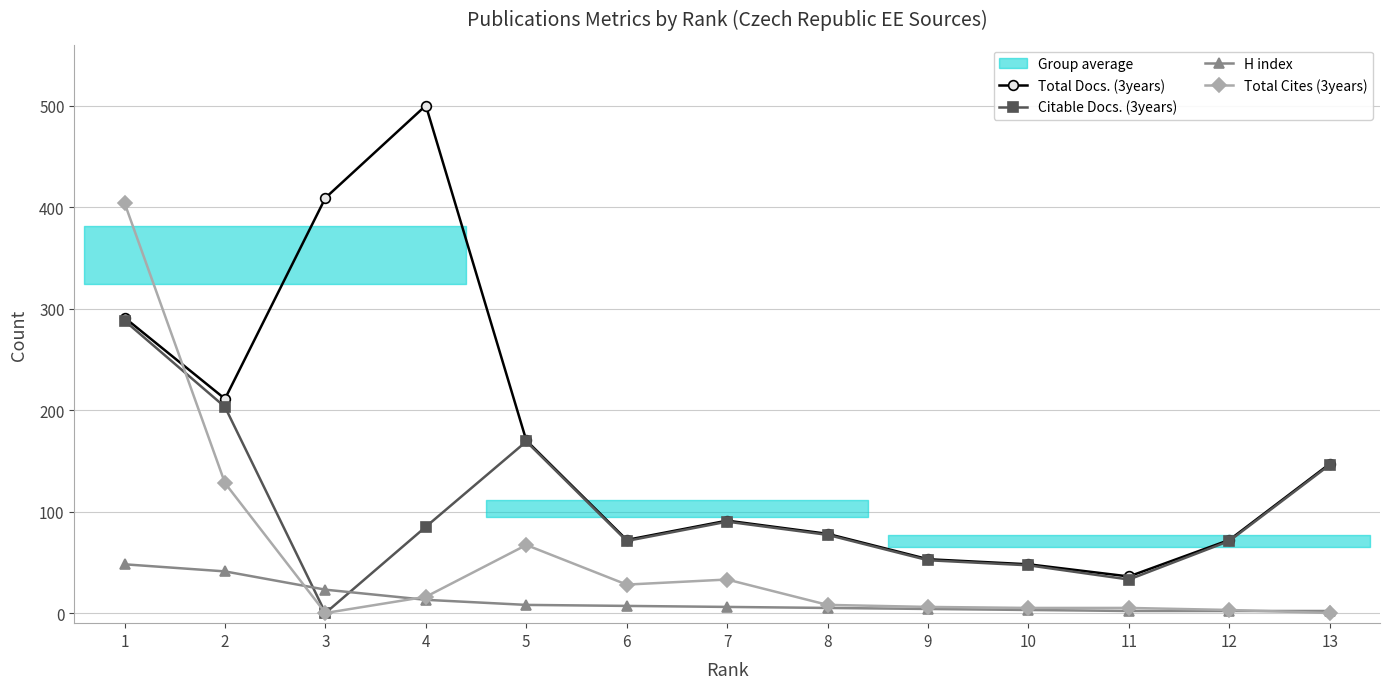

Where is the first local maximum for Total Docs. (3years)?

4